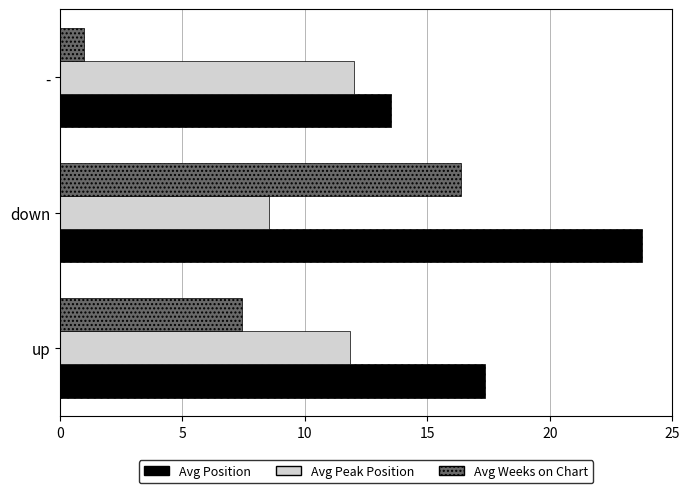

What is the greatest value displayed?

23.8